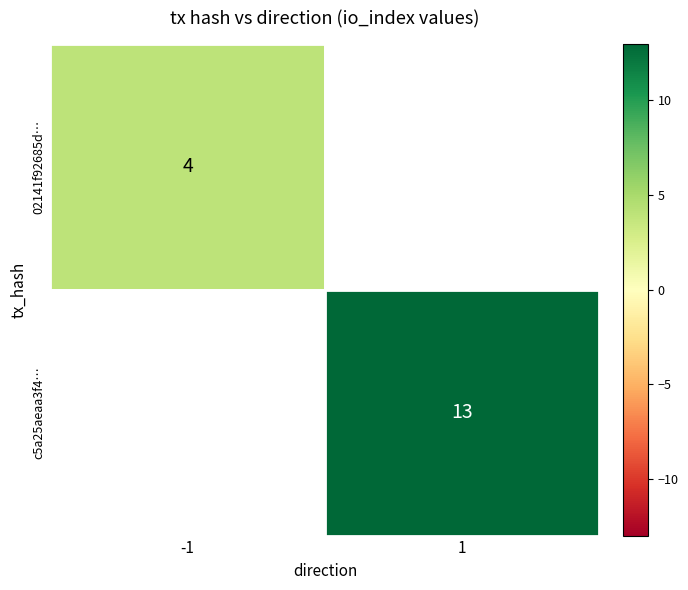

Reading left to right, list all the values displayed in this chart.

02141f92685d9132561ad99f1e9f6f6598ba165: -1	4
c5a25aeaa3f46f9730204e910aea5c68886835d: 1	13